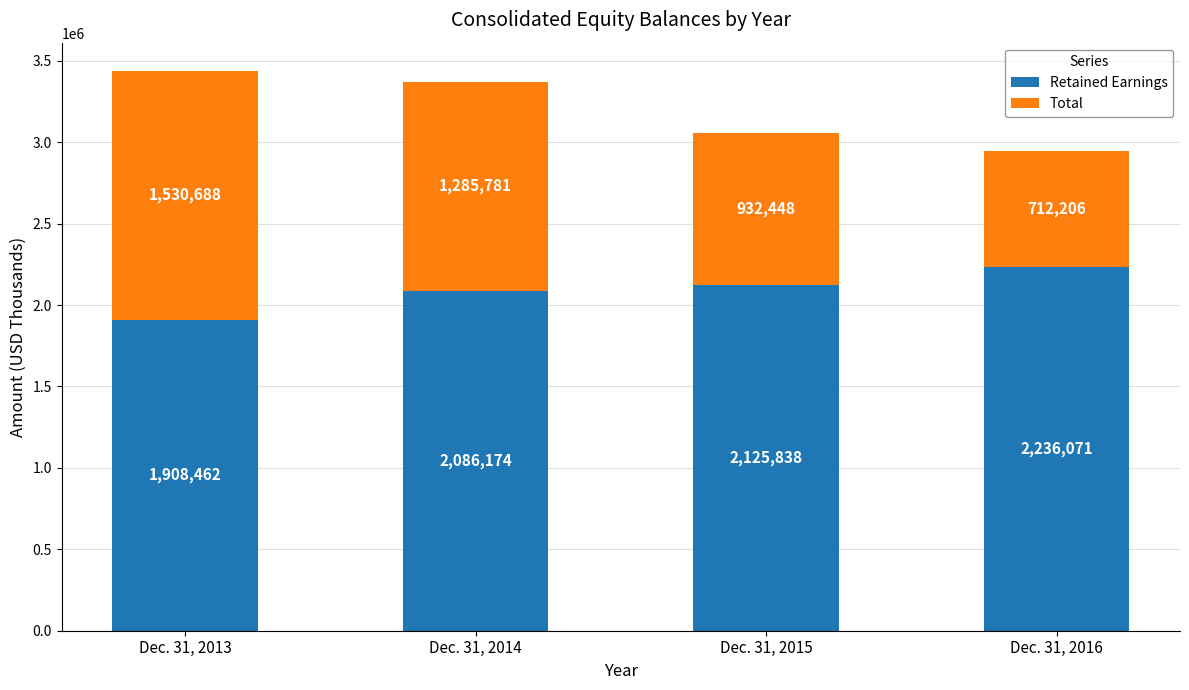

How many bars are there in total?

4